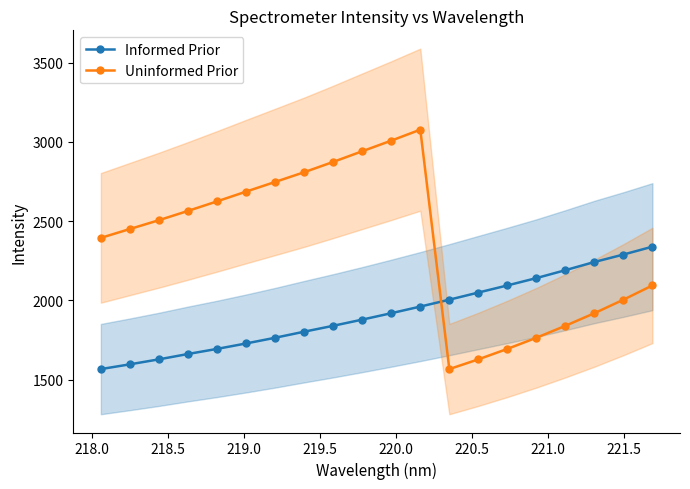

In Uninformed Prior, how many points are lower than both neighbors (excluding endpoints)?

1